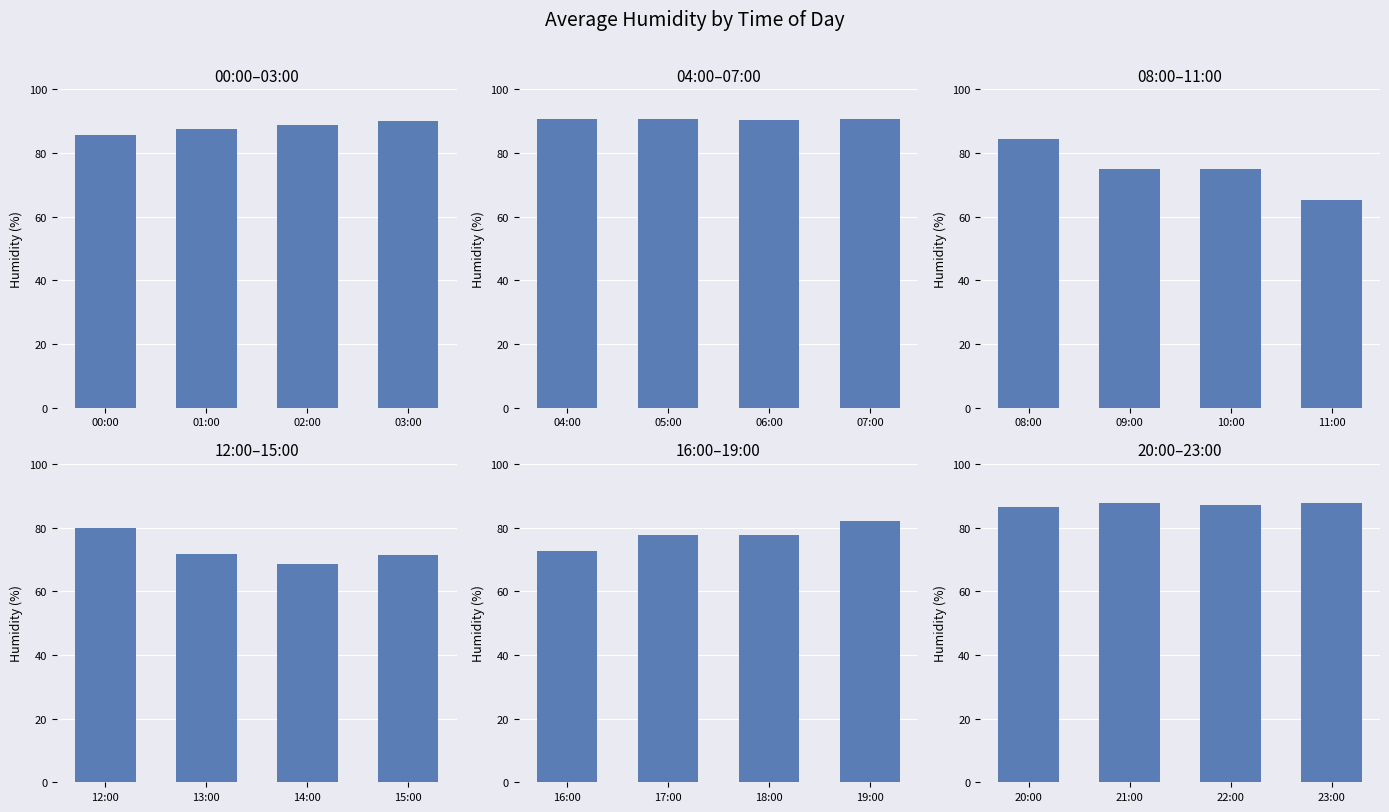

Does the chart contain any negative values?

No